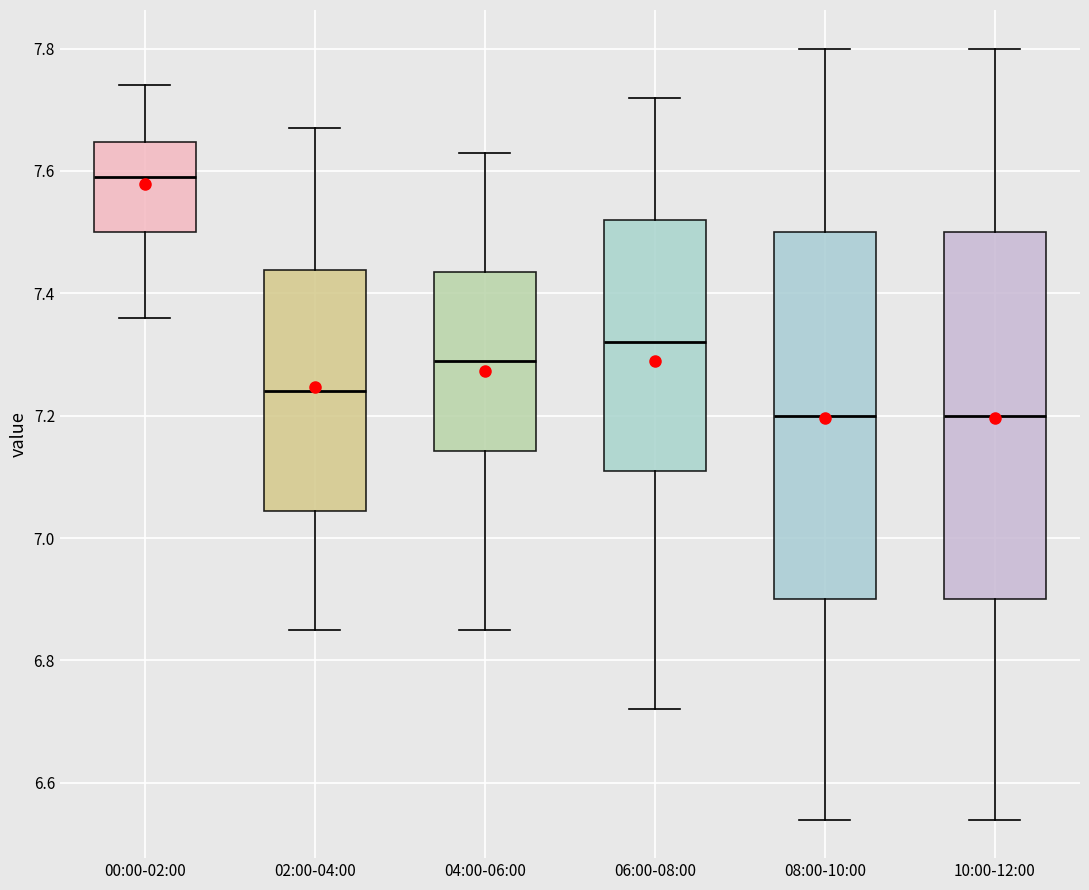

Reading left to right, read every box against the y-axis: the position of its median line, the range the box covers, and the ends of its whiskers. The values are not printed on the chart, so give them approximately, as read against the axis.

00:00-02:00: median 7.60, box 7.50 to 7.64, whiskers 7.36 to 7.74
02:00-04:00: median 7.24, box 7.04 to 7.44, whiskers 6.86 to 7.68
04:00-06:00: median 7.30, box 7.14 to 7.44, whiskers 6.86 to 7.64
06:00-08:00: median 7.32, box 7.12 to 7.52, whiskers 6.72 to 7.72
08:00-10:00: median 7.20, box 6.90 to 7.50, whiskers 6.54 to 7.80
10:00-12:00: median 7.20, box 6.90 to 7.50, whiskers 6.54 to 7.80